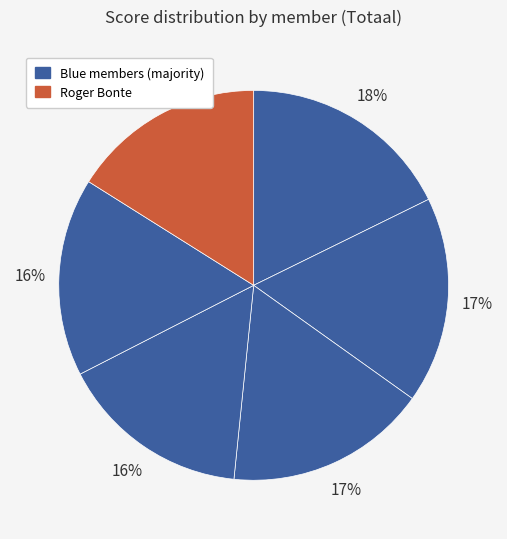

How many segments does this pie chart have?

6